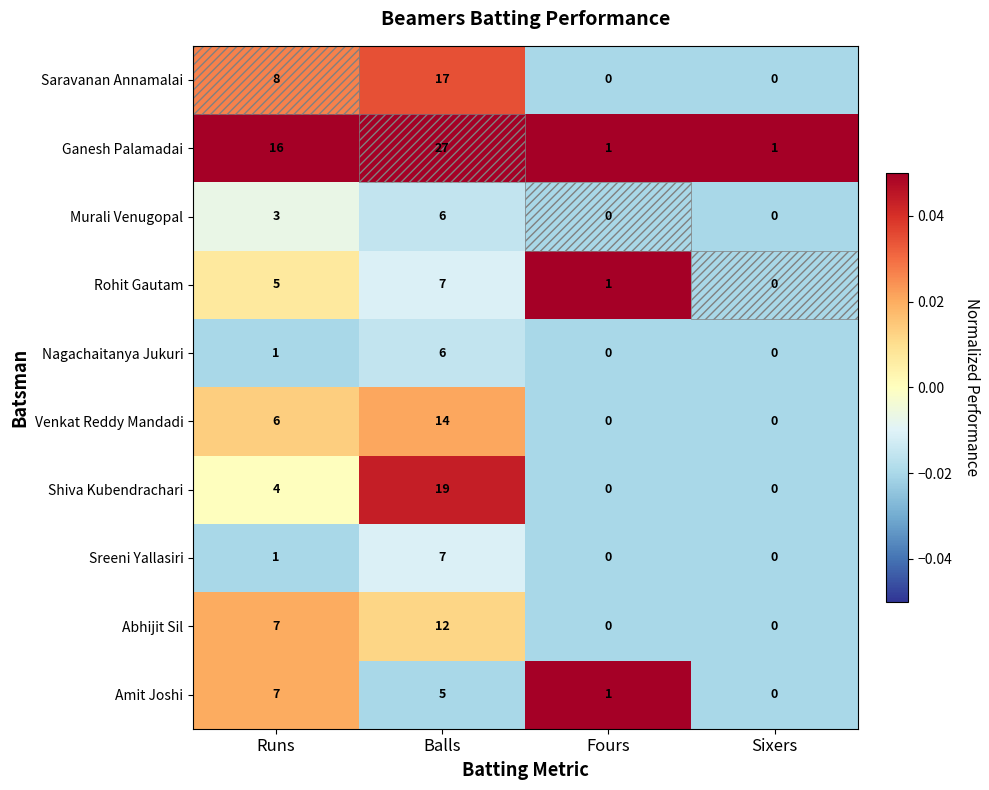

Which series has the largest range (max minus min)?

Ganesh Palamadai